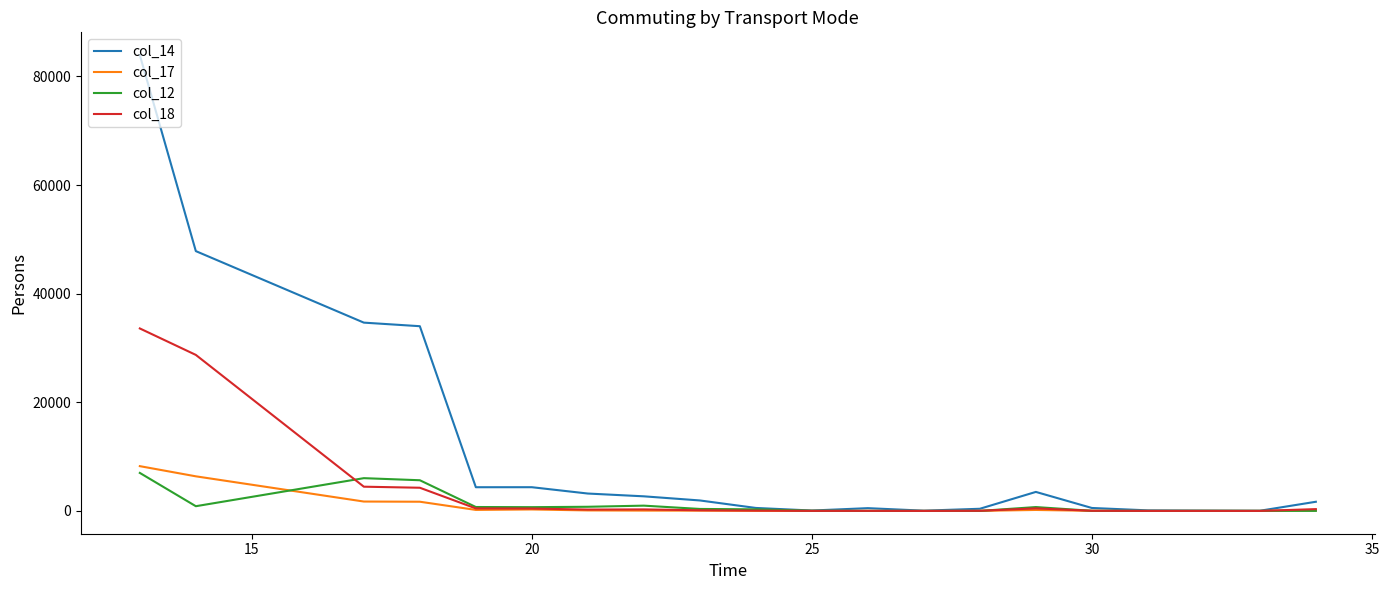

Which series has the largest range (max minus min)?

col_14